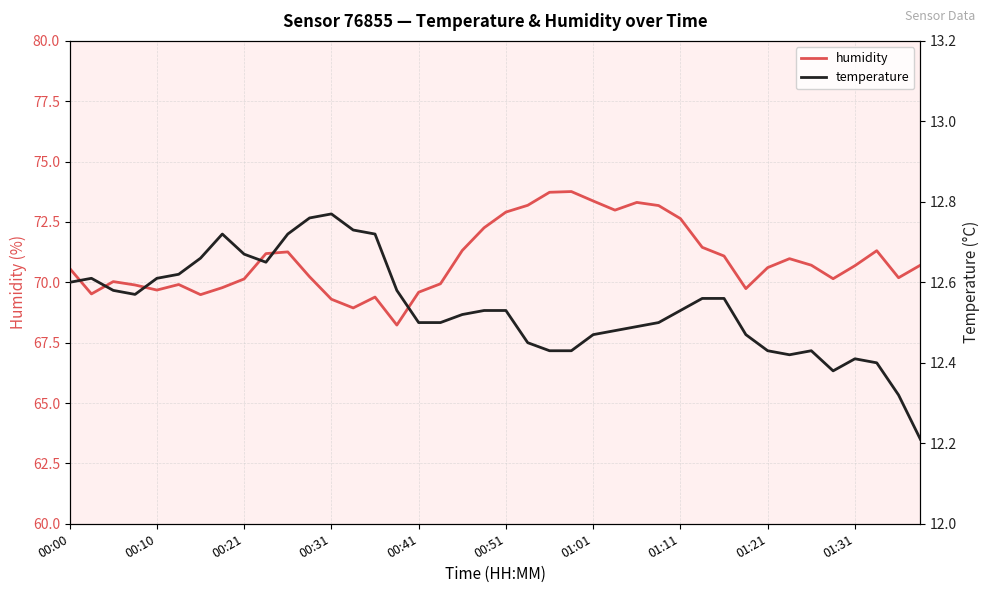

How many data points in humidity are less than 70?

13